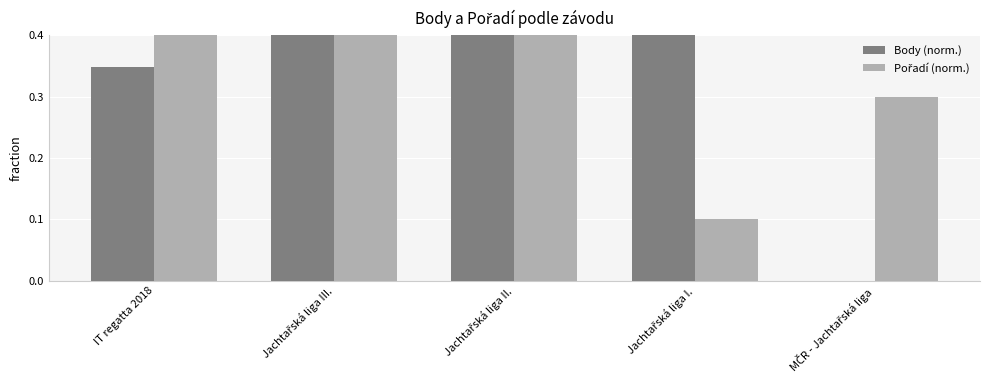

Does the chart contain any negative values?

No